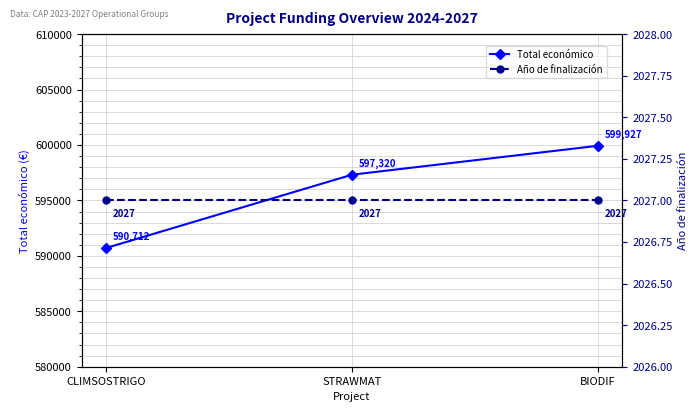

How many Total económico values are between 590712 and 599927?

3